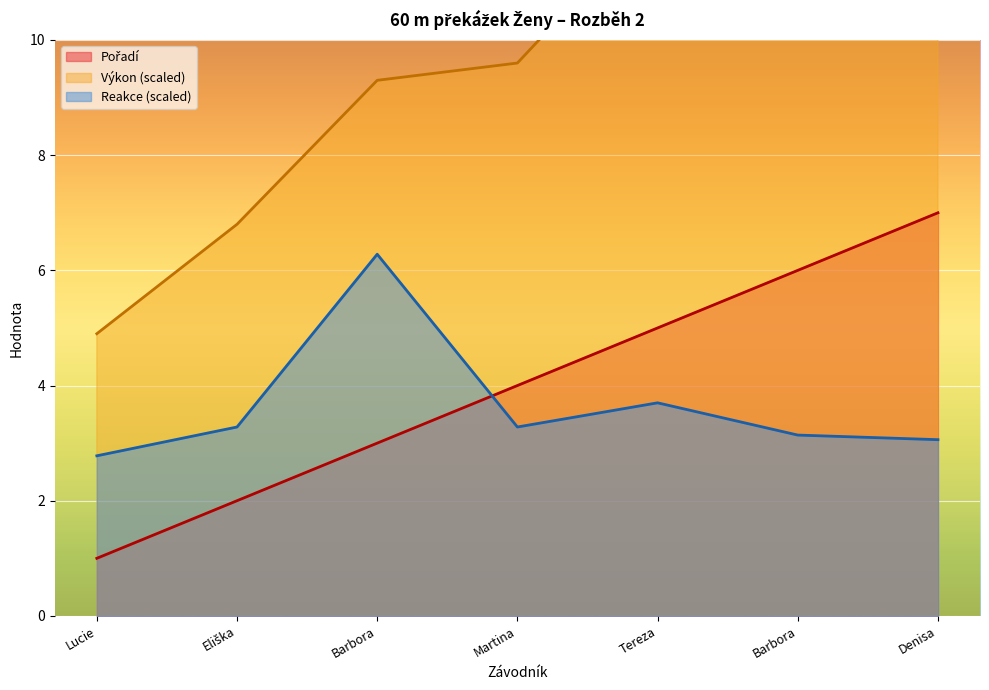

What is the value of the Výkon point at the 3rd from the left?

9.3